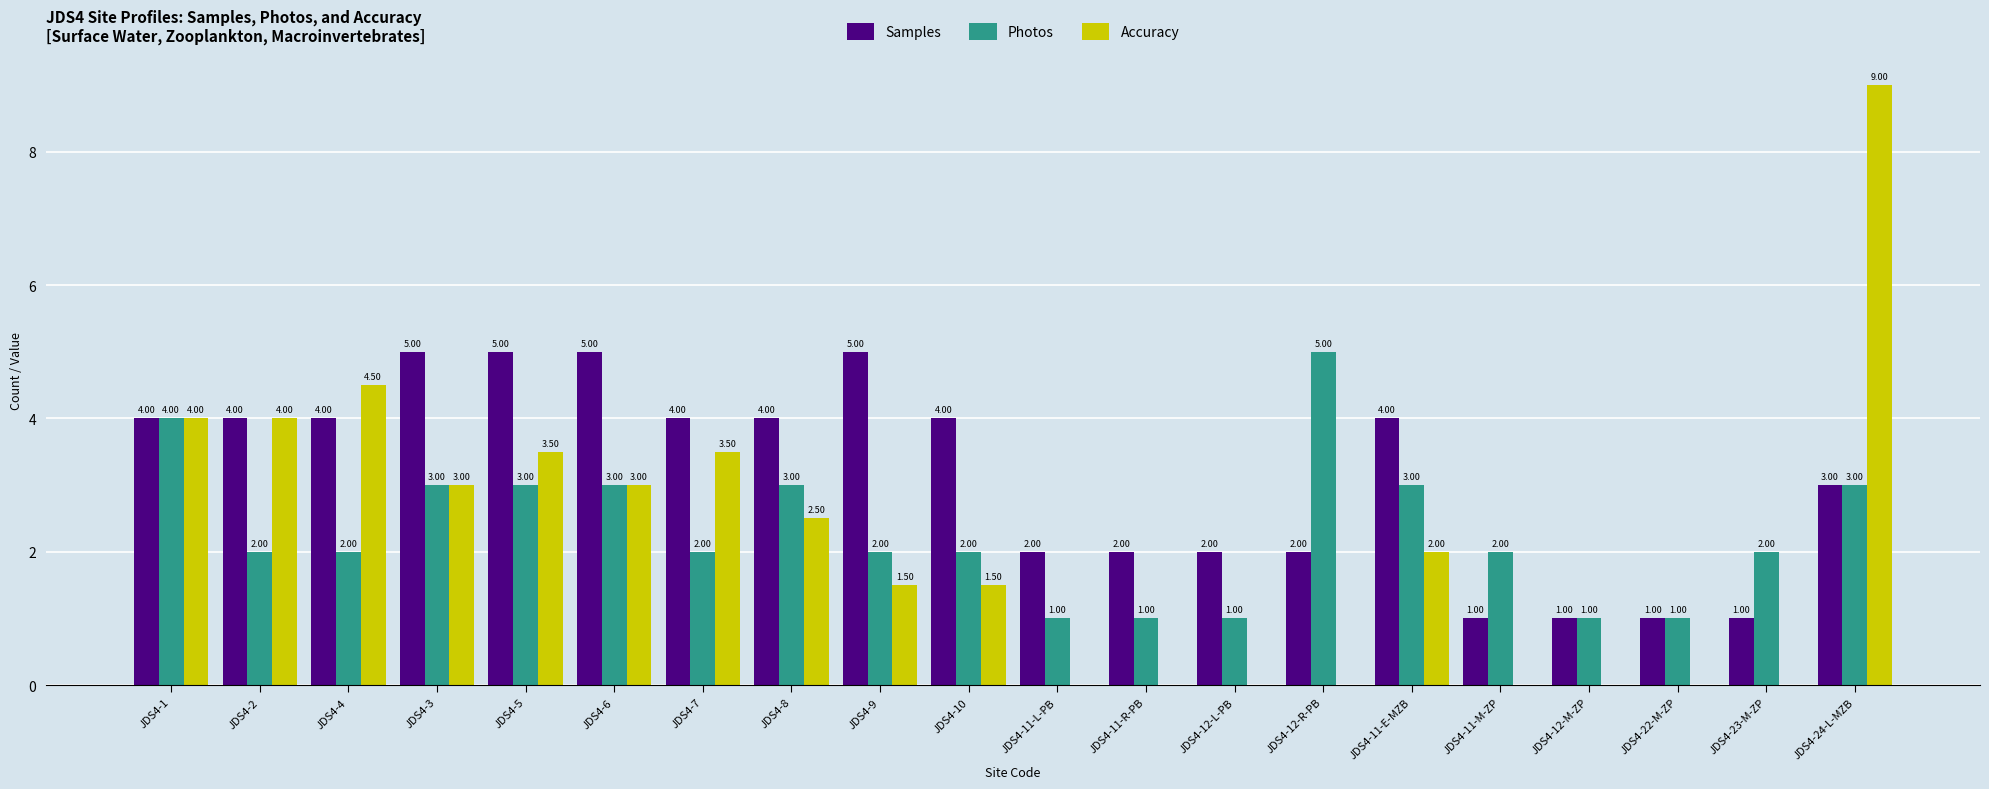

Which series changed the most between JDS4-1 and JDS4-11-E-MZB?

Accuracy